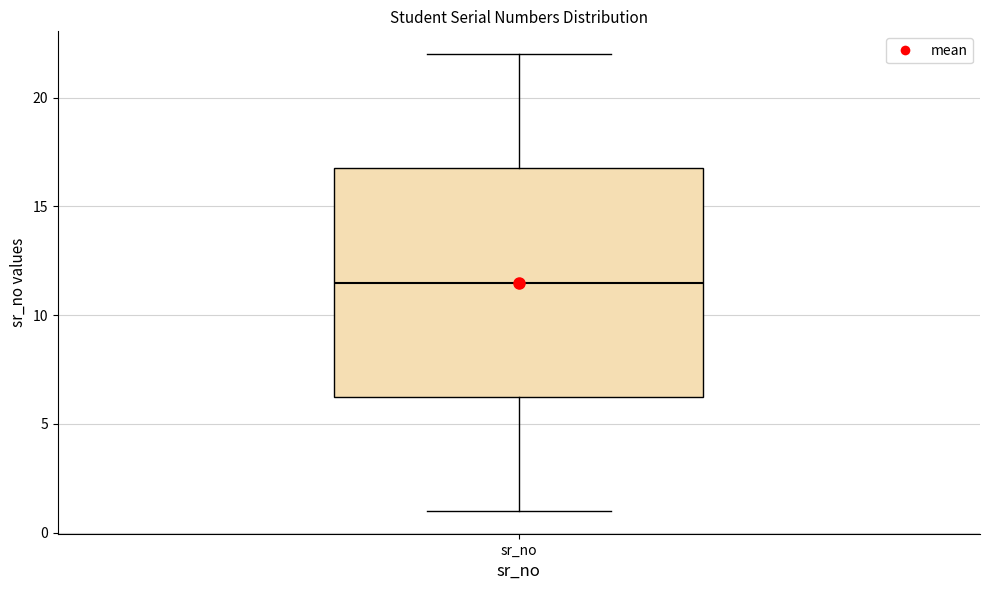

Read this box plot against the y-axis: the position of the median line, the range covered by the box, and the ends of both whiskers. The values are not printed on the chart, so give them approximately, as read against the axis.

median 11.5, box 6.5 to 17.0, whiskers 1.0 to 22.0